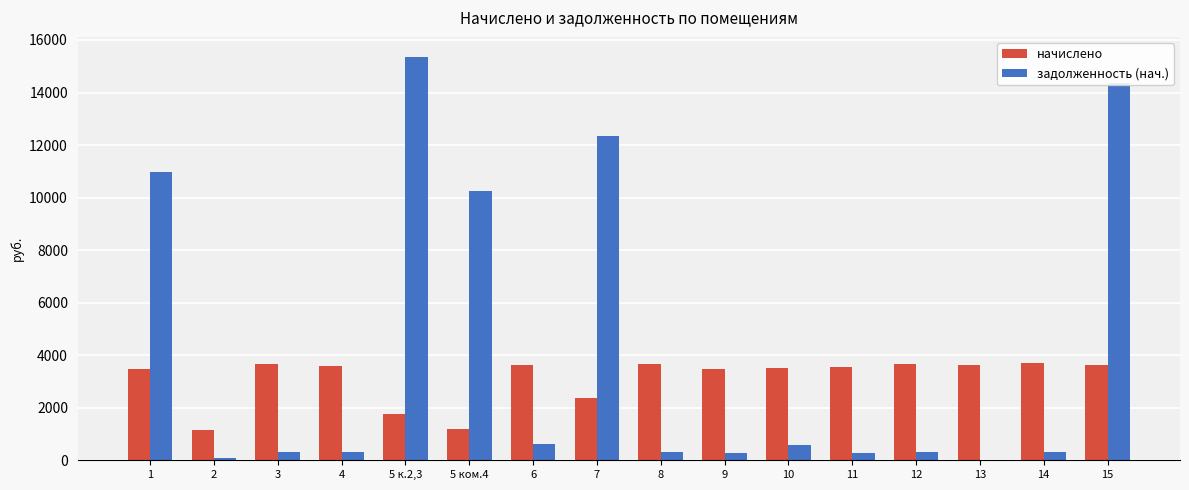

What is the sum of all начислено values?

49705.5